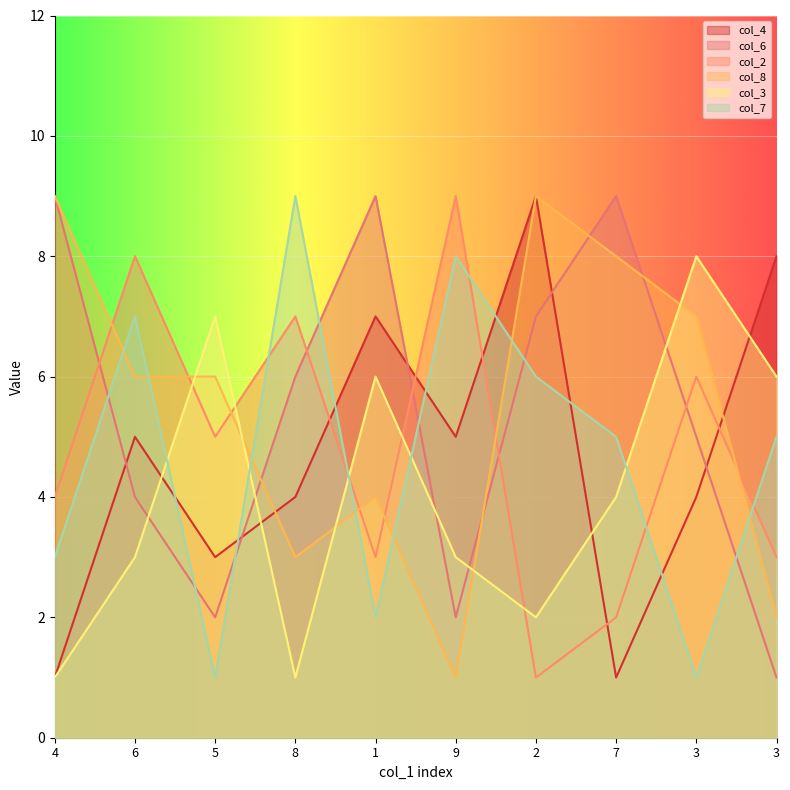

List the labels in order of col_2 value, largest first.

9, 6, 8, 3, 5, 4, 1, 3, 7, 2